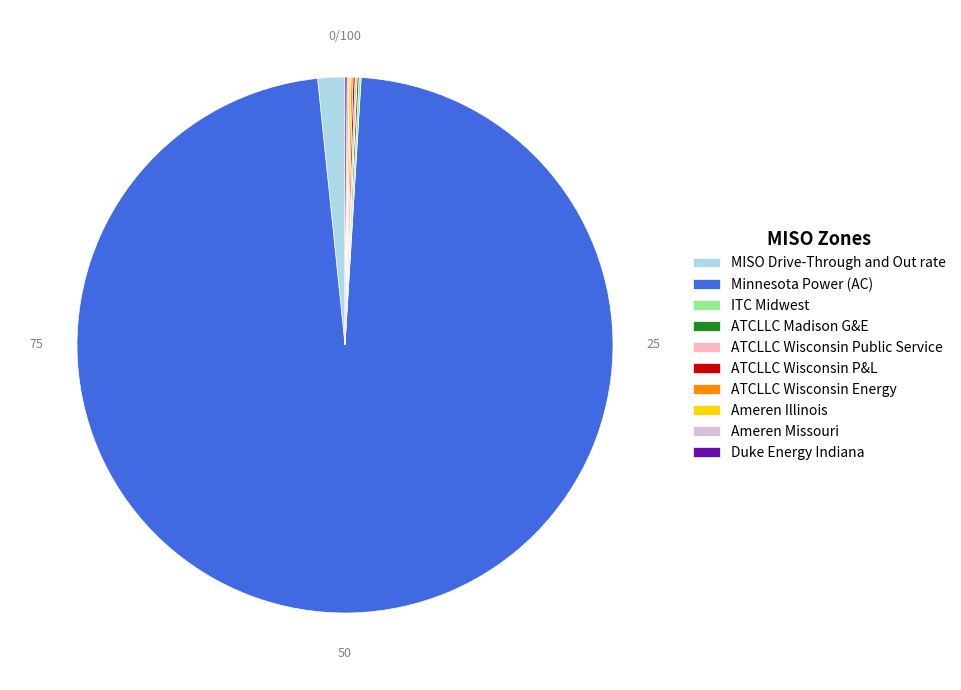

What is the majority slice?

Minnesota Power (AC)